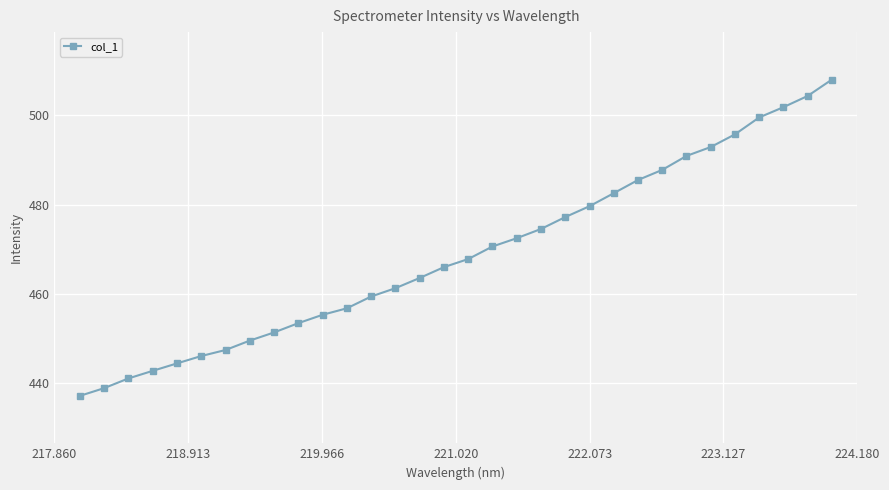

True or false: there are more than 0 points higher than both neighbors.

False